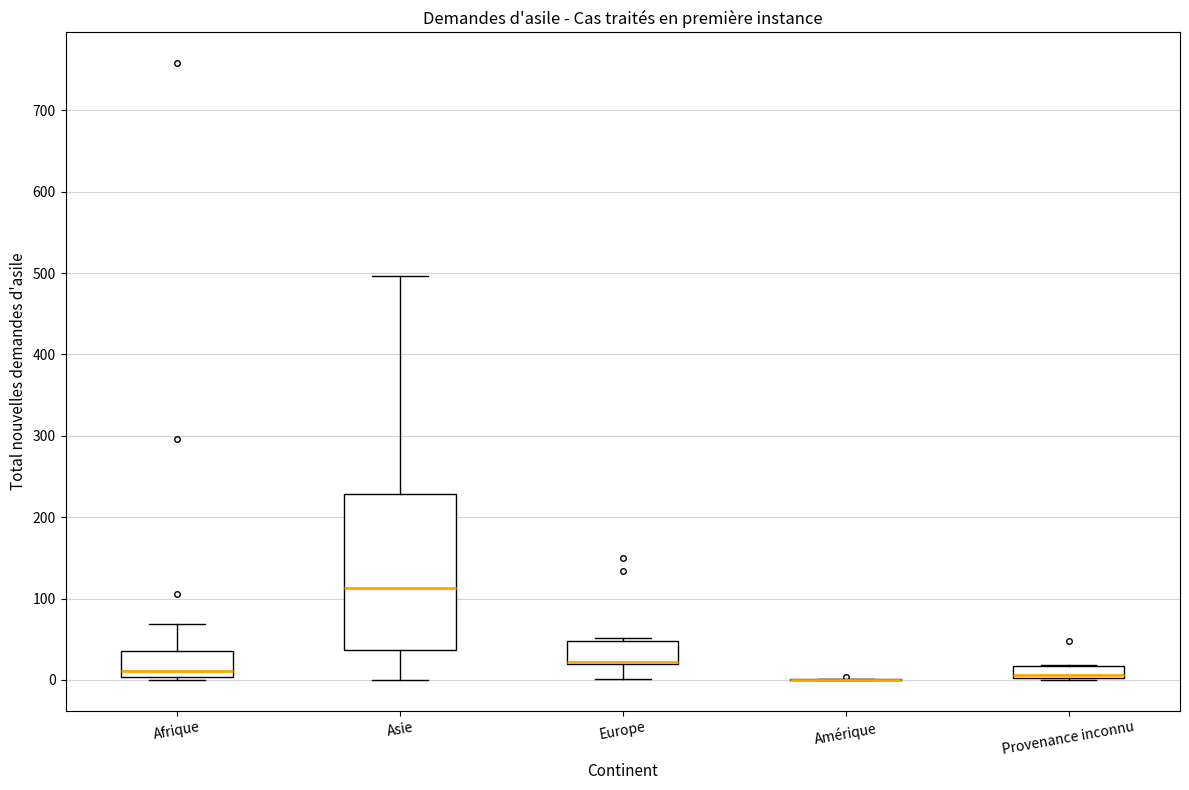

Which box is the tallest, from its lower edge to its upper edge?

Asie